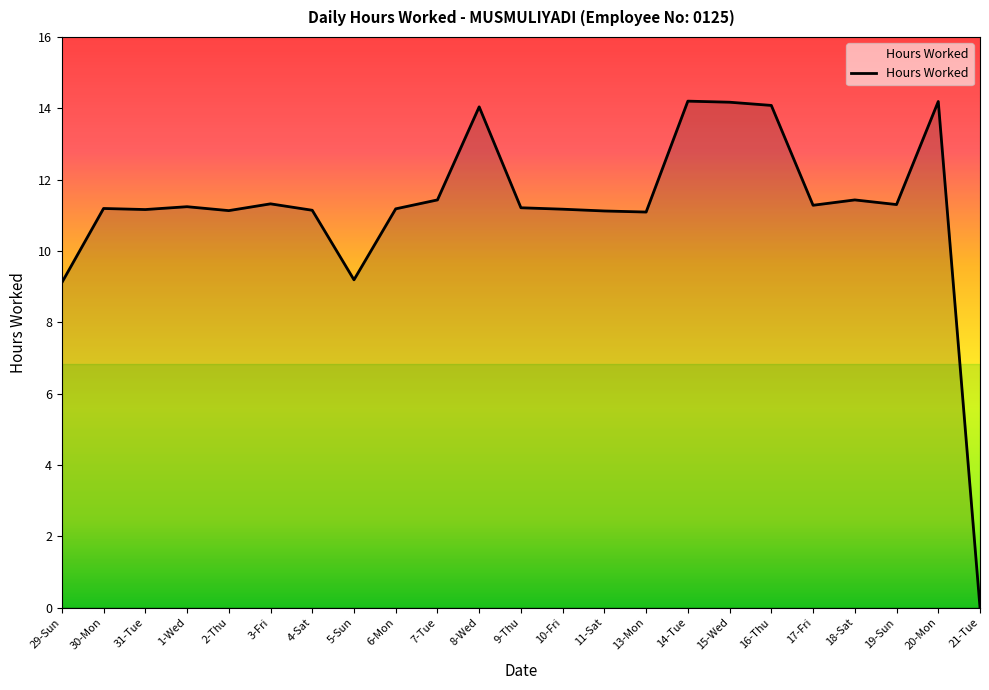

How many values exceed 11?

20